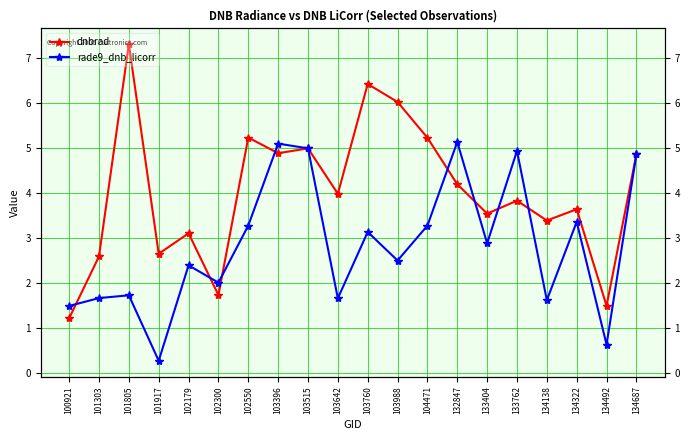

The rade9_dnb_licorr series shows 1.6 at 134138. True or false?

True